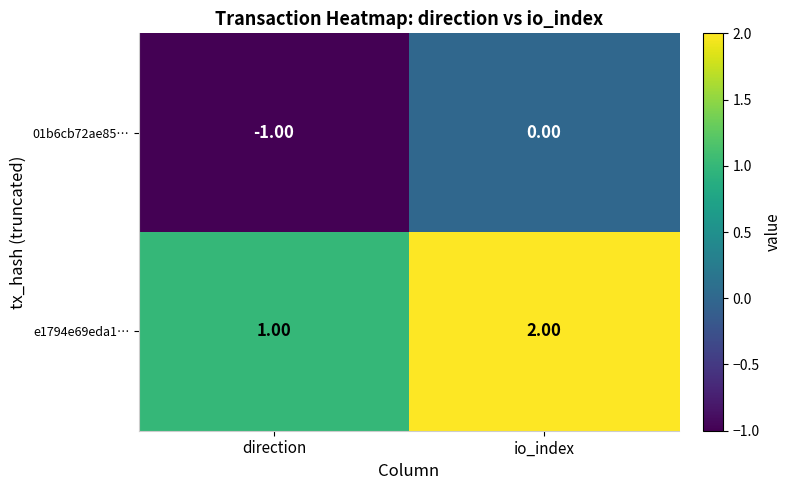

At which label does 01b6cb72ae85… reach its peak?

io_index